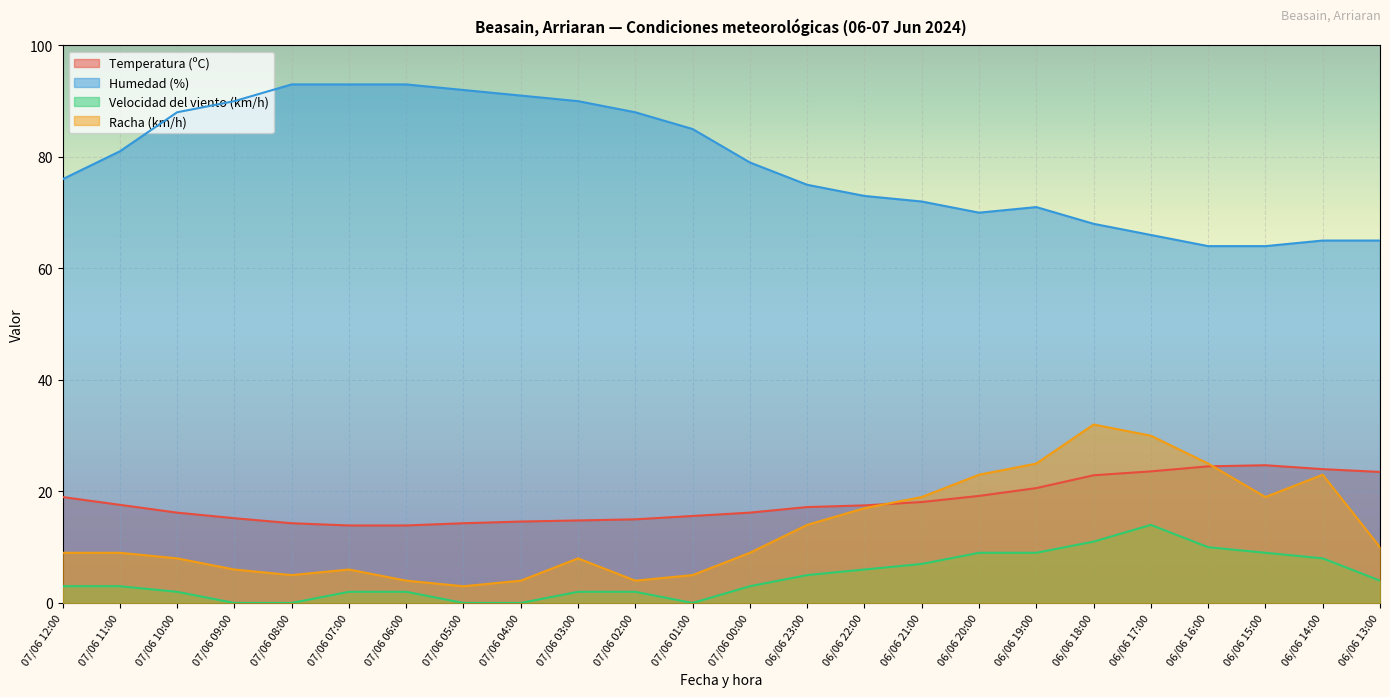

What is the label of the 13th point from the left?

07/06 00:00